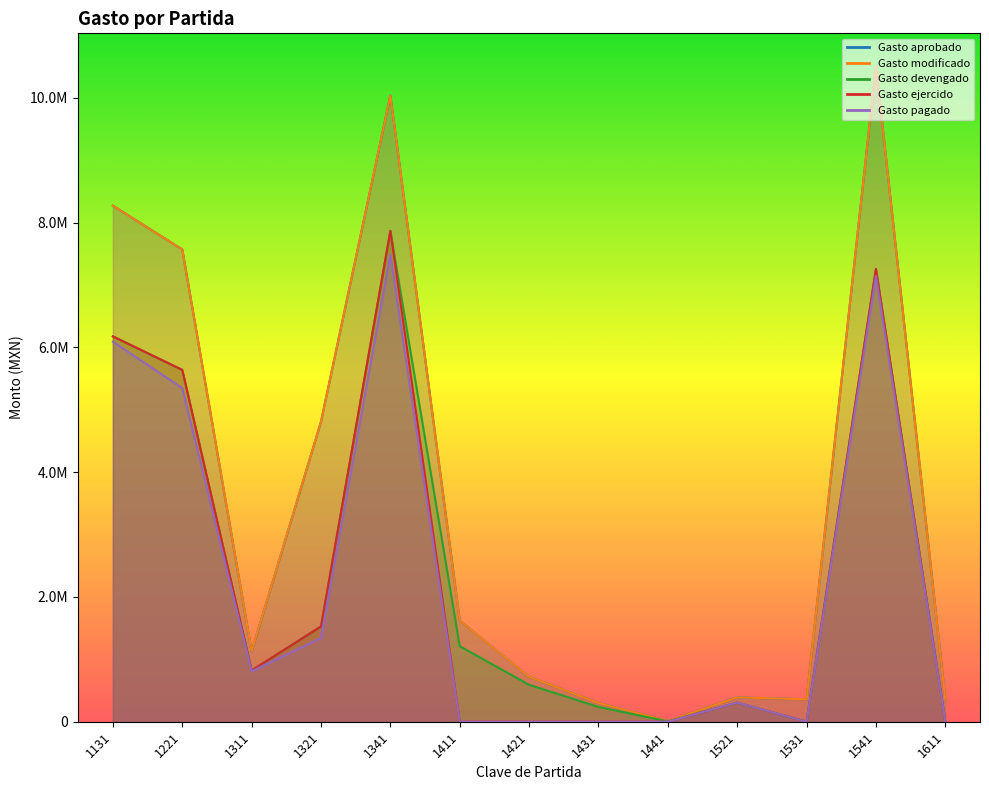

True or false: Gasto modificado and Gasto pagado intersect in this chart.

False